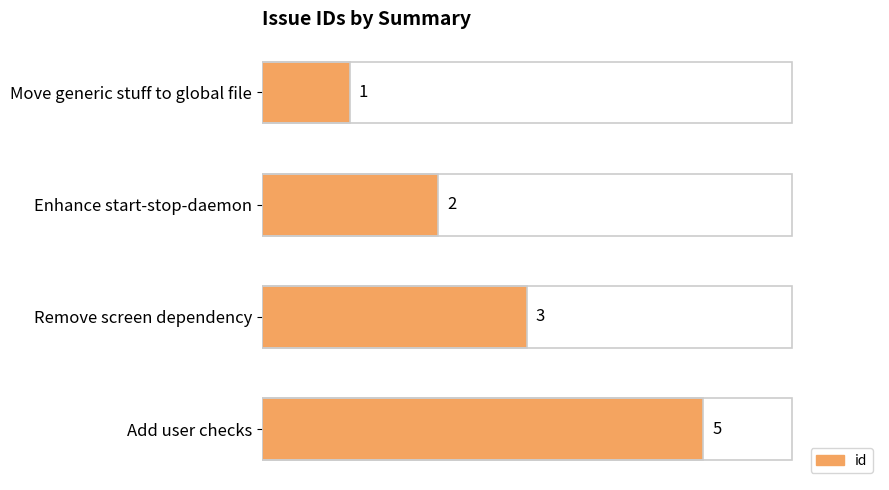

Between Remove screen dependency and Enhance start-stop-daemon, which is larger?

Remove screen dependency